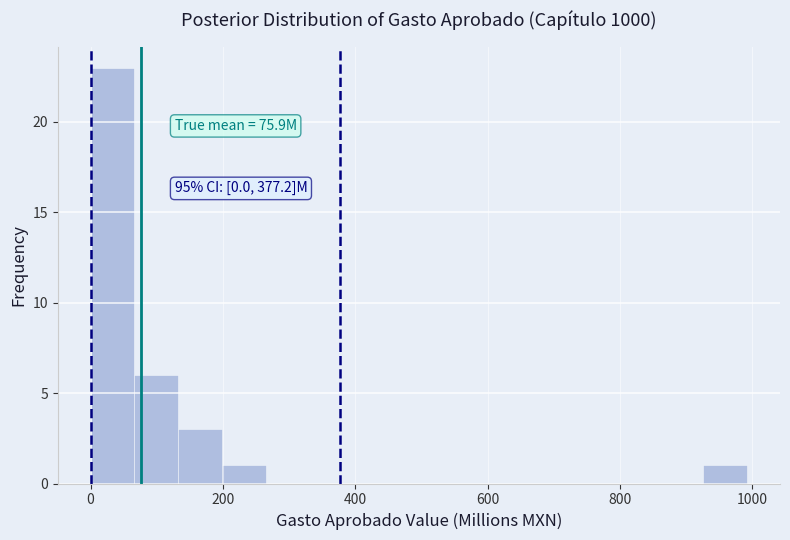

Read against the x-axis, roughly where is the centre of the tallest bar?

40